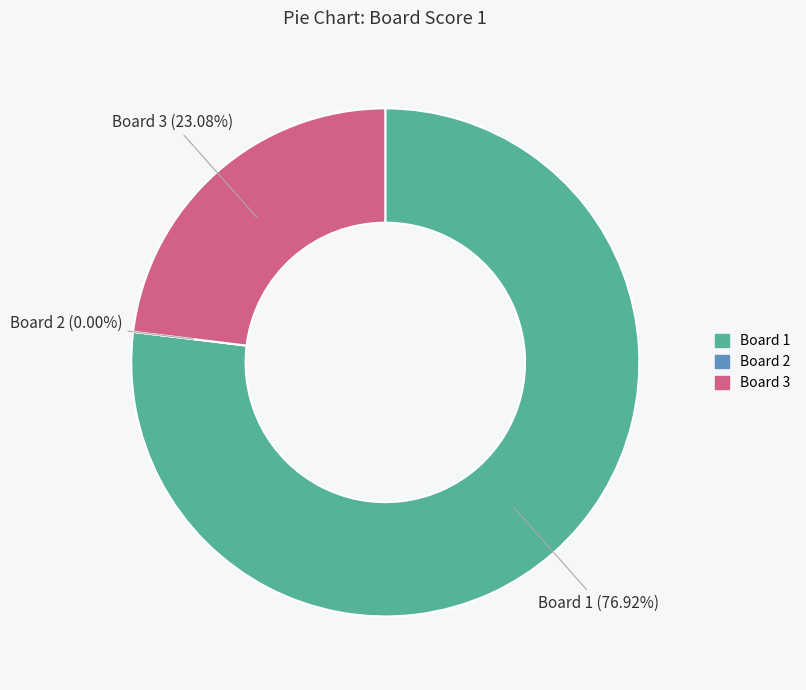

Between 2 and 1, which is larger?

1